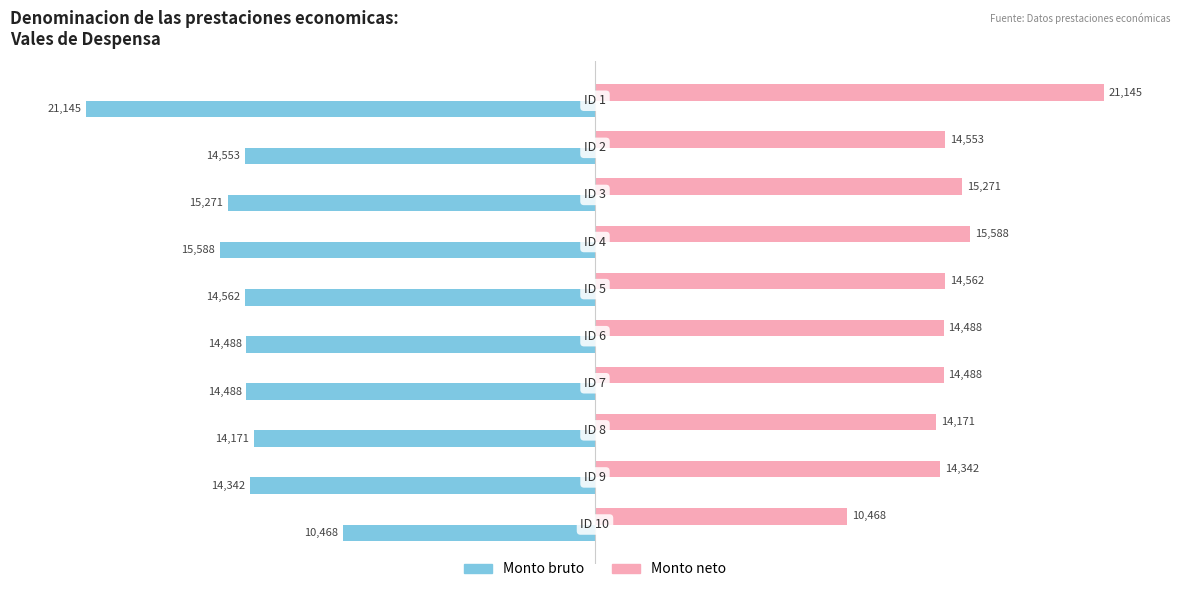

What is the average value of the Monto bruto series?

-14907.6